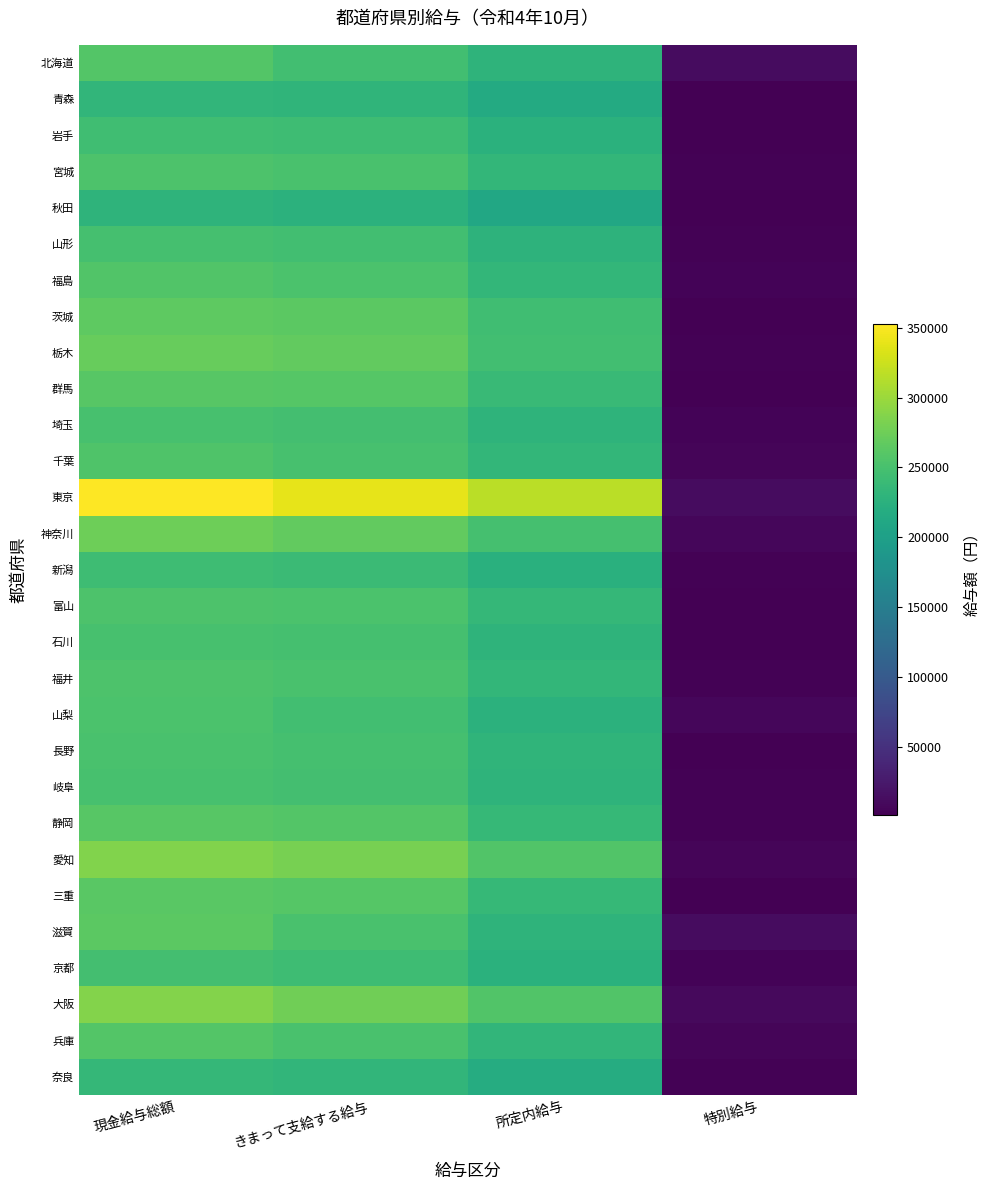

Reading right to left, transcribe all the data shown in this chart.

北海道: 特別給与=12280	所定内給与=229196	きまって支給する給与=246091	現金給与総額=258371
青森: 特別給与=1545	所定内給与=216470	きまって支給する給与=230983	現金給与総額=232528
岩手: 特別給与=2048	所定内給与=225744	きまって支給する給与=243015	現金給与総額=245063
宮城: 特別給与=3239	所定内給与=233335	きまって支給する給与=250875	現金給与総額=254114
秋田: 特別給与=2092	所定内給与=212180	きまって支給する給与=226910	現金給与総額=229002
山形: 特別給与=2688	所定内給与=227672	きまって支給する給与=245457	現金給与総額=248145
福島: 特別給与=3919	所定内給与=233289	きまって支給する給与=253012	現金給与総額=256931
茨城: 特別給与=1394	所定内給与=245086	きまって支給する給与=264107	現金給与総額=265501
栃木: 特別給与=2862	所定内給与=245557	きまって支給する給与=267883	現金給与総額=270745
群馬: 特別給与=1024	所定内給与=239674	きまって支給する給与=260026	現金給与総額=261050
埼玉: 特別給与=3837	所定内給与=229386	きまって支給する給与=246820	現金給与総額=250657
千葉: 特別給与=6019	所定内給与=233023	きまって支給する給与=249538	現金給与総額=255557
東京: 特別給与=12943	所定内給与=315526	きまって支給する給与=339430	現金給与総額=352373
神奈川: 特別給与=6625	所定内給与=249093	きまって支給する給与=268395	現金給与総額=275020
新潟: 特別給与=2751	所定内給与=224498	きまって支給する給与=240011	現金給与総額=242762
富山: 特別給与=1703	所定内給与=234541	きまって支給する給与=252745	現金給与総額=254448
石川: 特別給与=1451	所定内給与=230088	きまって支給する給与=248108	現金給与総額=249559
福井: 特別給与=2942	所定内給与=233534	きまって支給する給与=251019	現金給与総額=253961
山梨: 特別給与=6646	所定内給与=227297	きまって支給する給与=246419	現金給与総額=253065
長野: 特別給与=1877	所定内給与=230635	きまって支給する給与=249234	現金給与総額=251111
岐阜: 特別給与=3268	所定内給与=230021	きまって支給する給与=246918	現金給与総額=250186
静岡: 特別給与=3723	所定内給与=236291	きまって支給する給与=257689	現金給与総額=261412
愛知: 特別給与=5658	所定内給与=256800	きまって支給する給与=279695	現金給与総額=285353
三重: 特別給与=2047	所定内給与=236791	きまって支給する給与=259949	現金給与総額=261996
滋賀: 特別給与=13154	所定内給与=228888	きまって支給する給与=251293	現金給与総額=264447
京都: 特別給与=4515	所定内給与=225455	きまって支給する給与=243028	現金給与総額=247543
大阪: 特別給与=10480	所定内給与=256977	きまって支給する給与=276175	現金給与総額=286655
兵庫: 特別給与=6045	所定内給与=232491	きまって支給する給与=251851	現金給与総額=257896
奈良: 特別給与=3592	所定内給与=218178	きまって支給する給与=231775	現金給与総額=235367